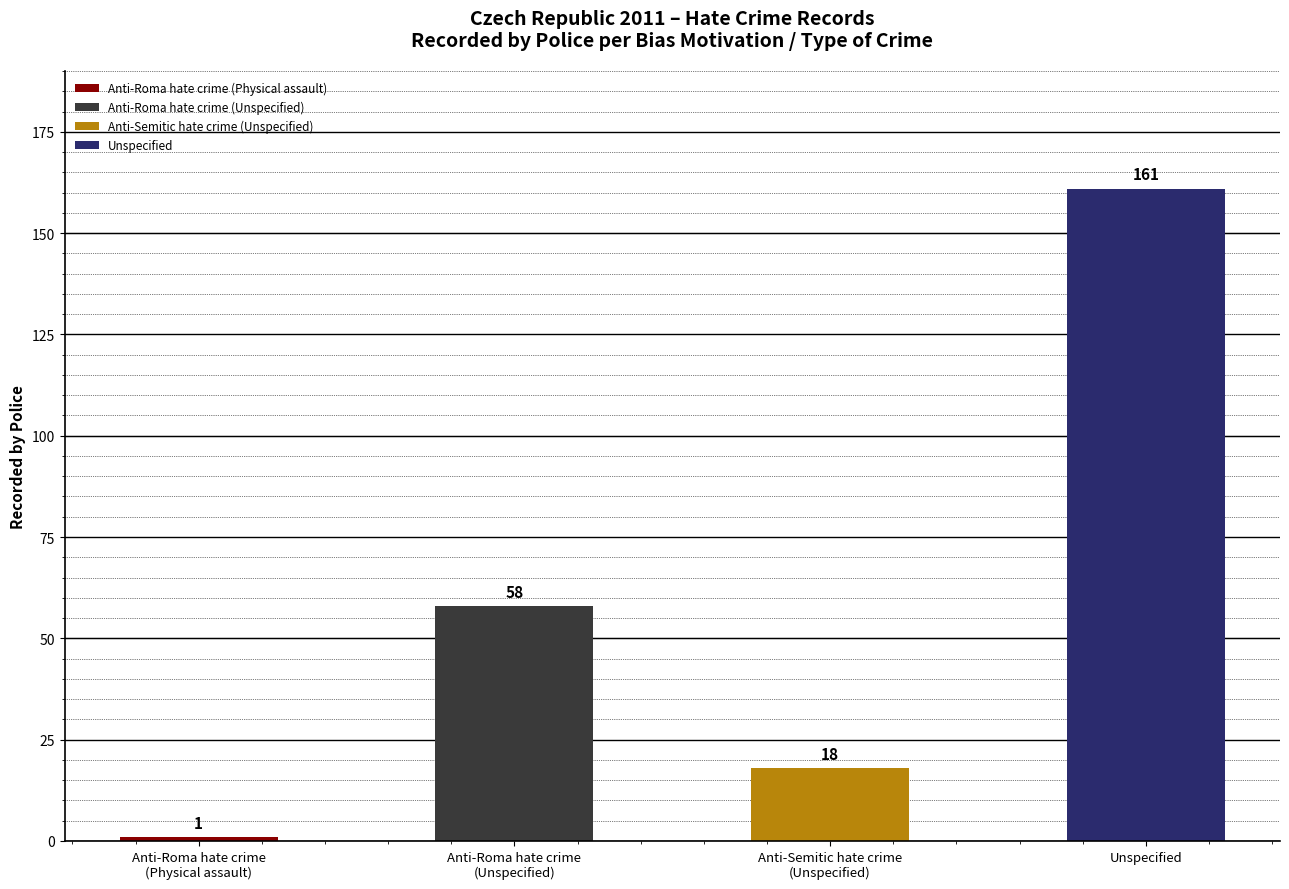

What value does the data have at Anti-Roma hate crime (Unspecified), to the nearest 50?

50